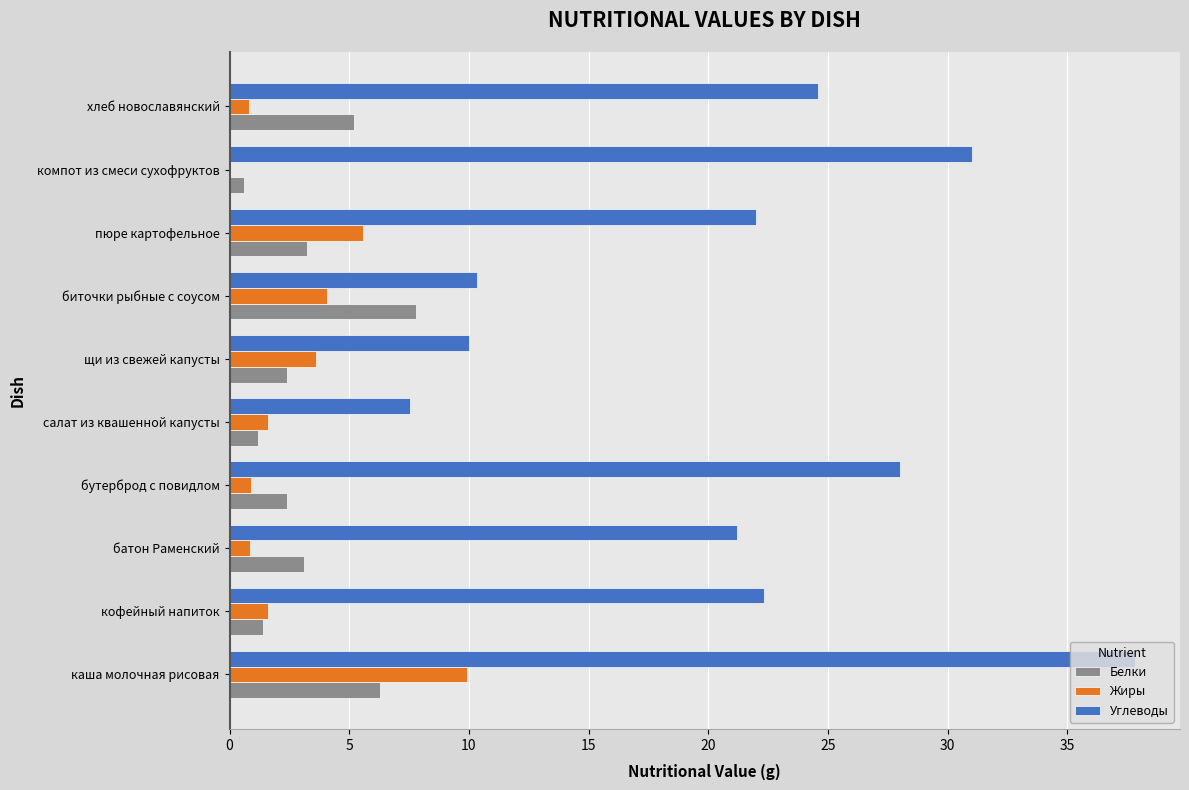

Read the Жиры value at кофейный напиток.

1.6